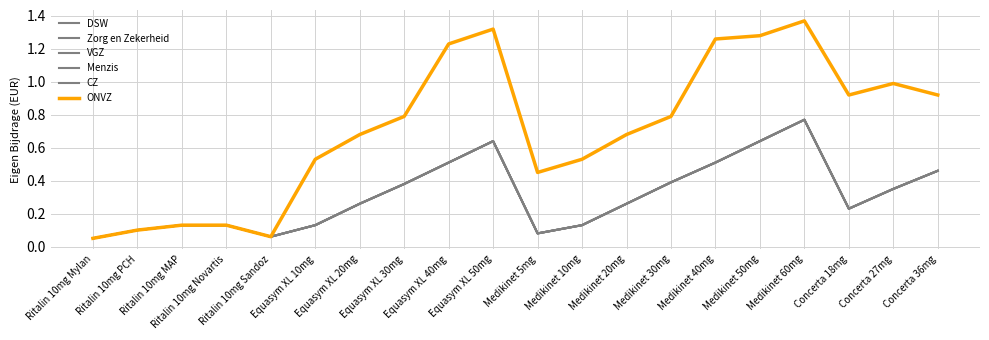

Does the chart have visible grid lines?

Yes